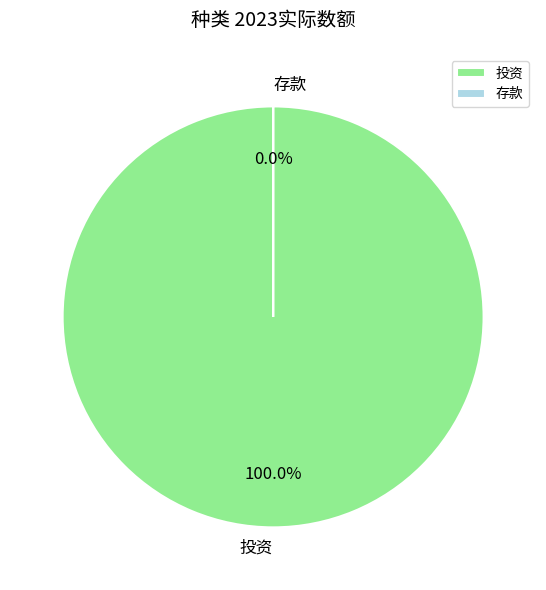

Which slice is the smallest?

存款